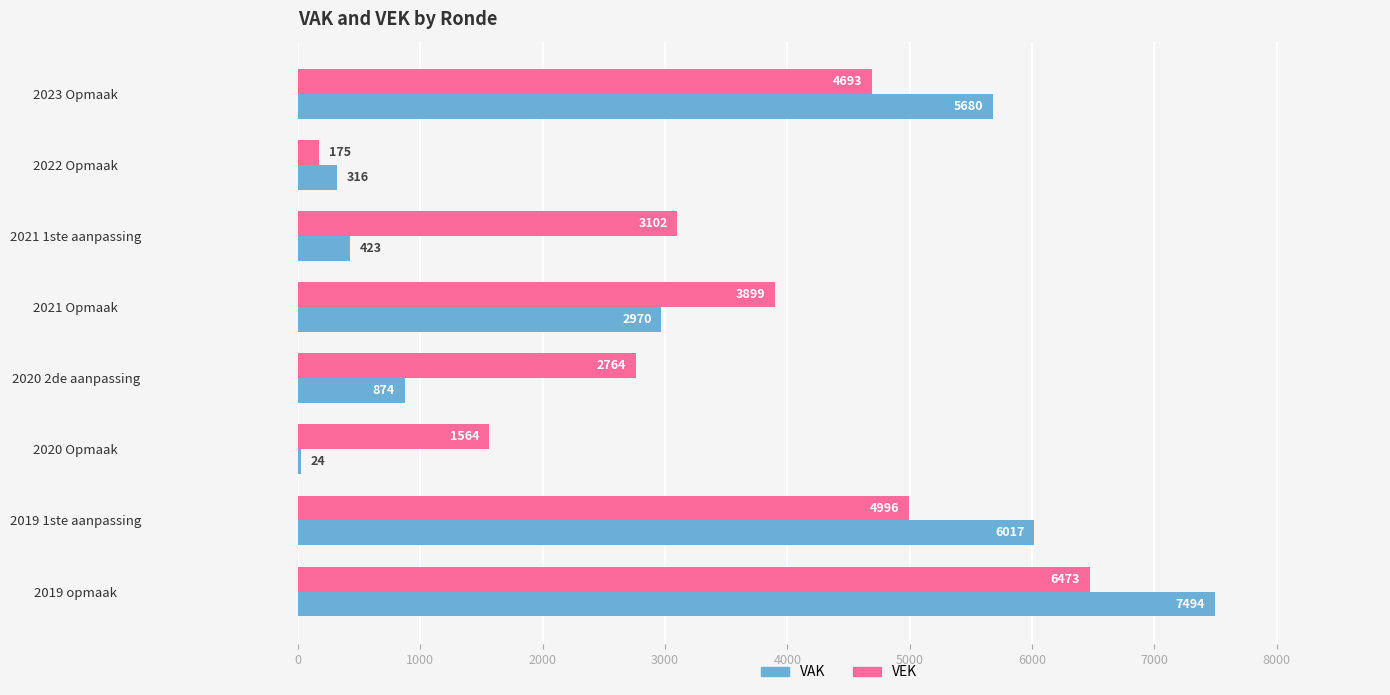

Is it true that VEK equals 175 at 2022 Opmaak?

True